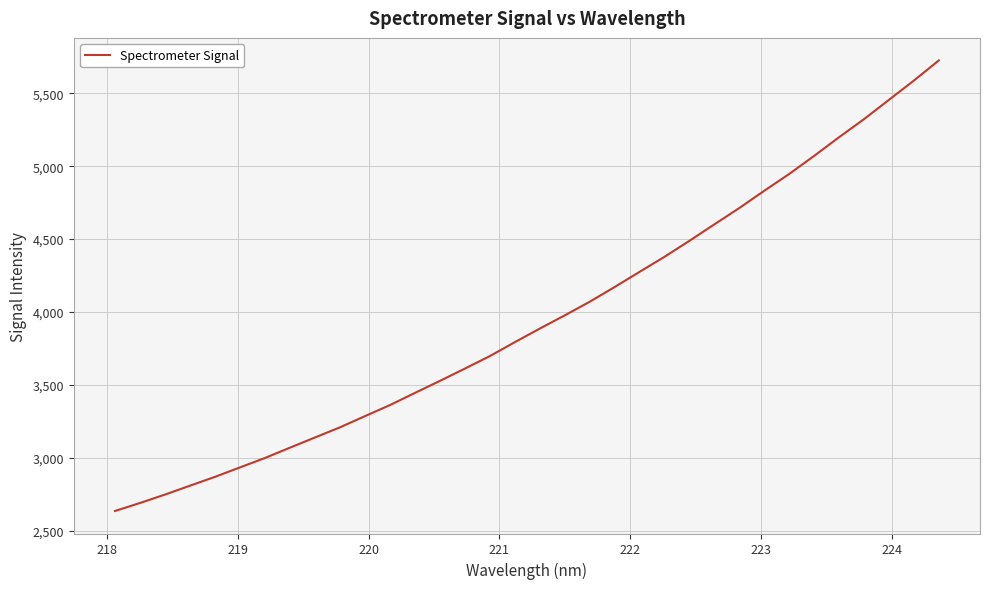

What is the difference between the maximum and minimum values?

3090.5